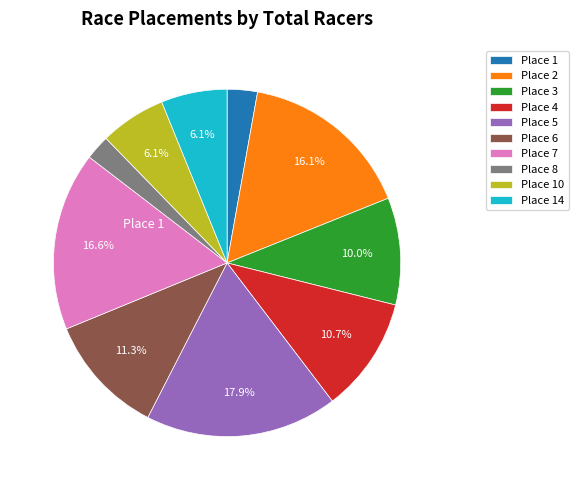

Do Place 14 and Place 3 together represent more than half of the pie?

No